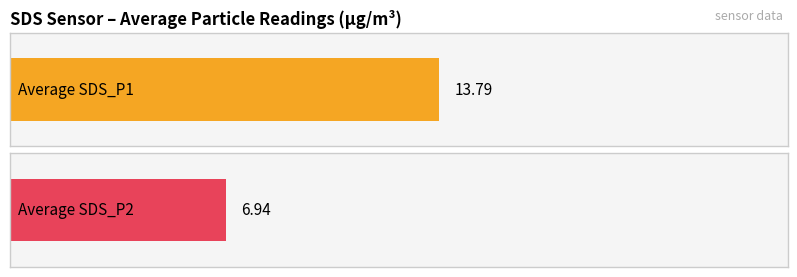

Rank the series by their maximum value, from lowest to highest.

SDS_P2, SDS_P1